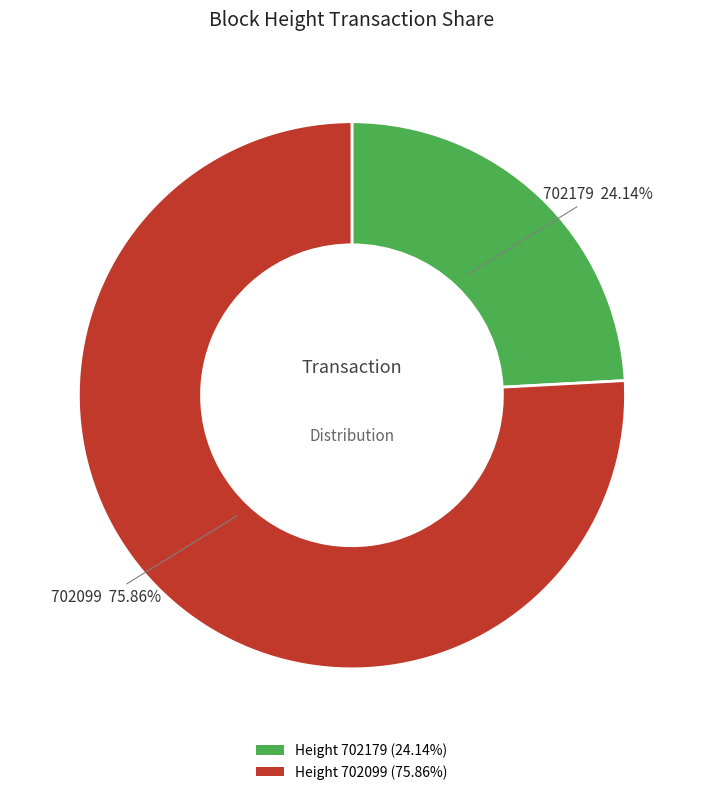

Which category has the biggest portion of the pie?

Height 702099 (75.86%)